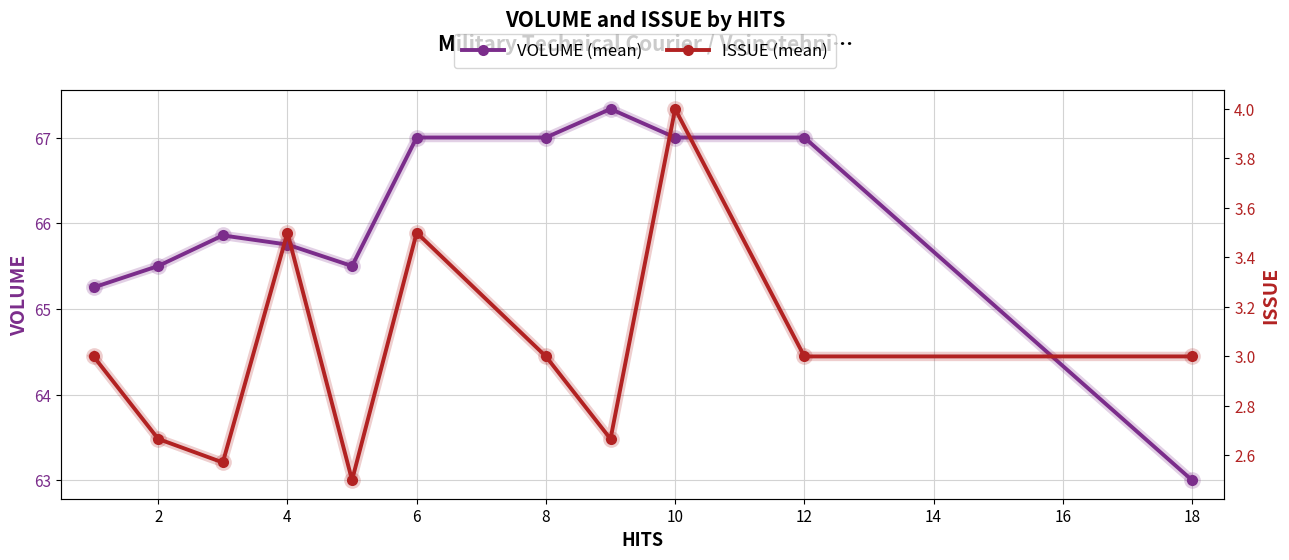

How many values in the ISSUE series exceed 3?

3